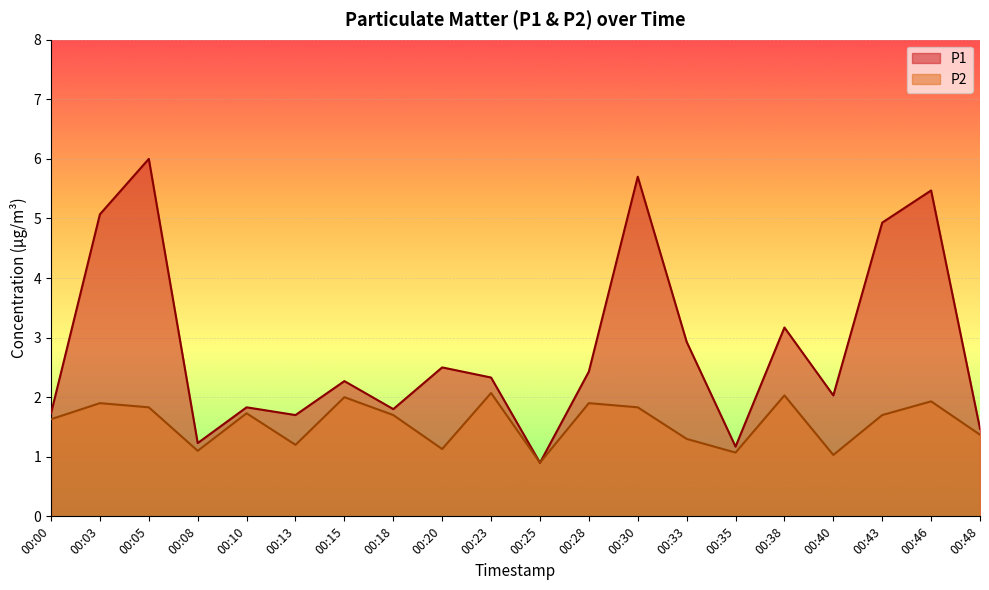

At which category does P1 reach its first local valley?

00:08